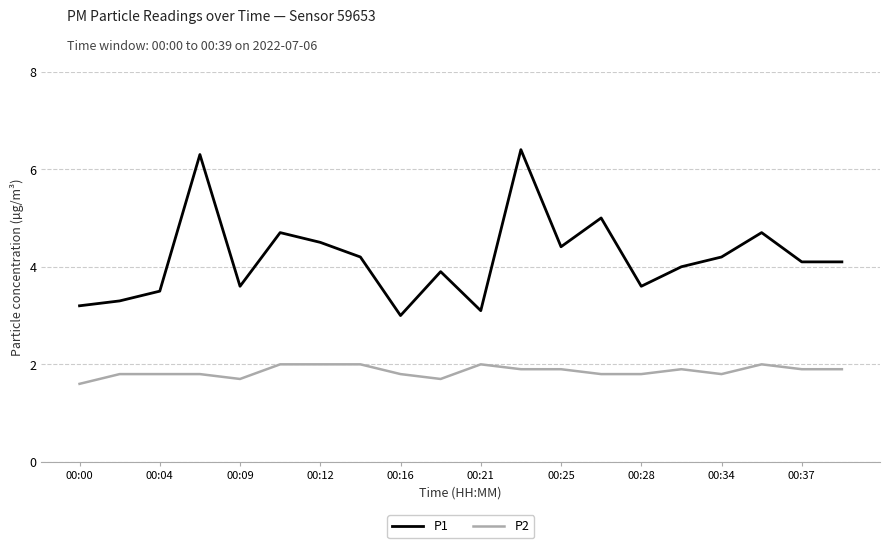

Rank the series by their average value, from highest to lowest.

P1, P2